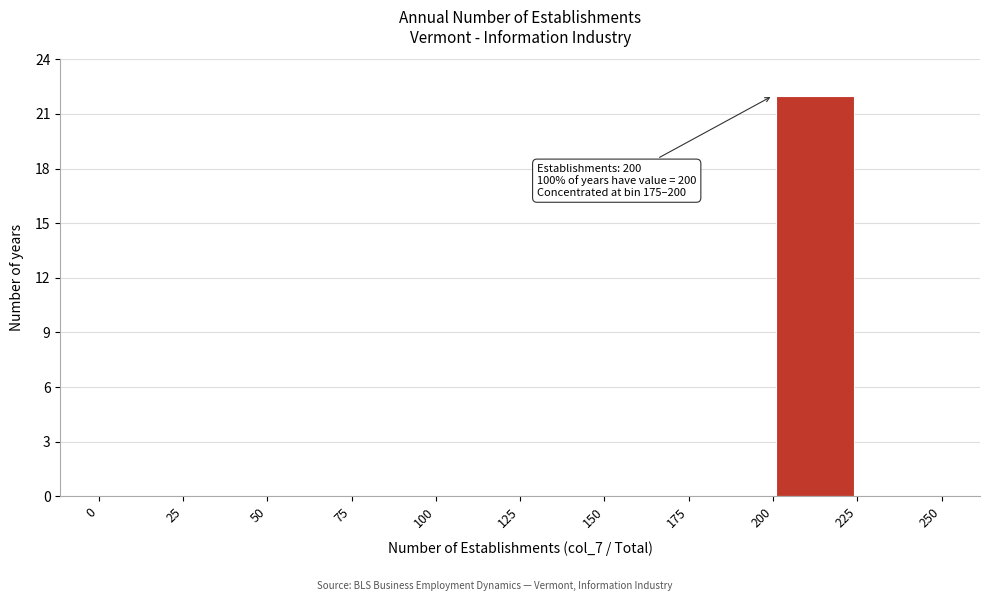

Which range on the x-axis has the tallest bar?

200 to 225